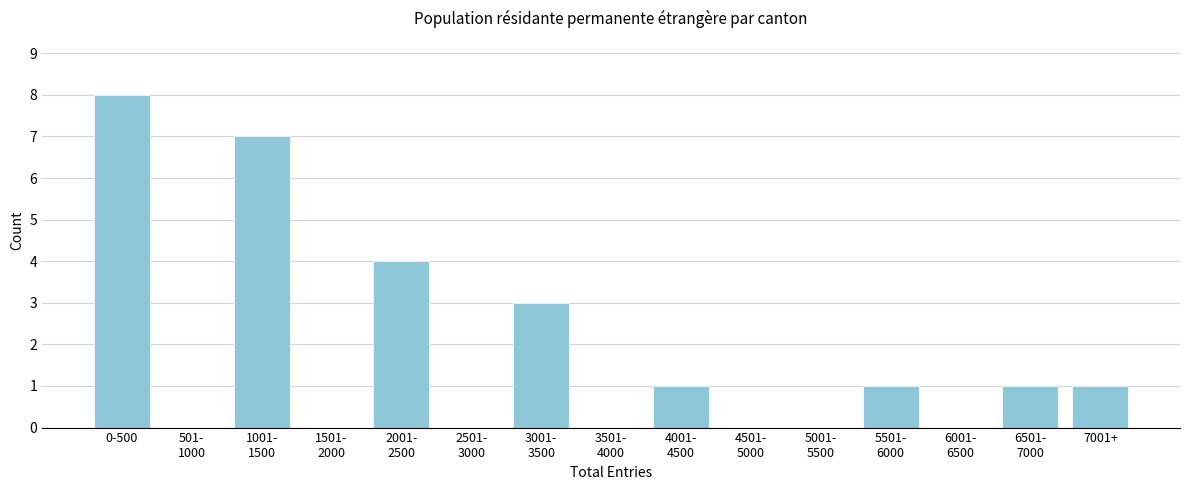

What is the sum of all values?

26